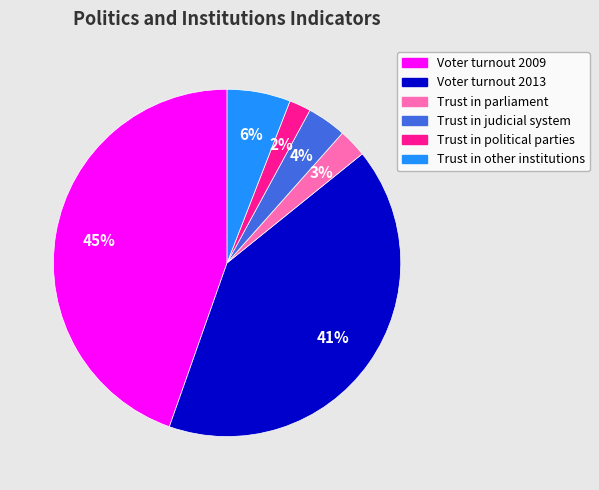

Is the sum of Trust in political parties and Trust in judicial system greater than half?

No